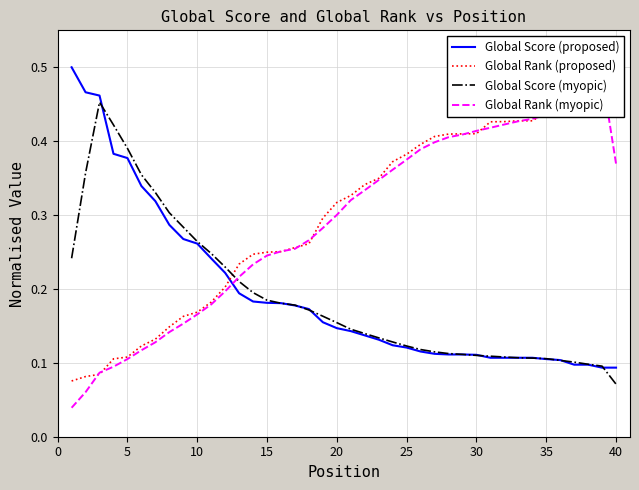

Between 25 and 30, which series saw the biggest shift?

Global Rank (proposed)